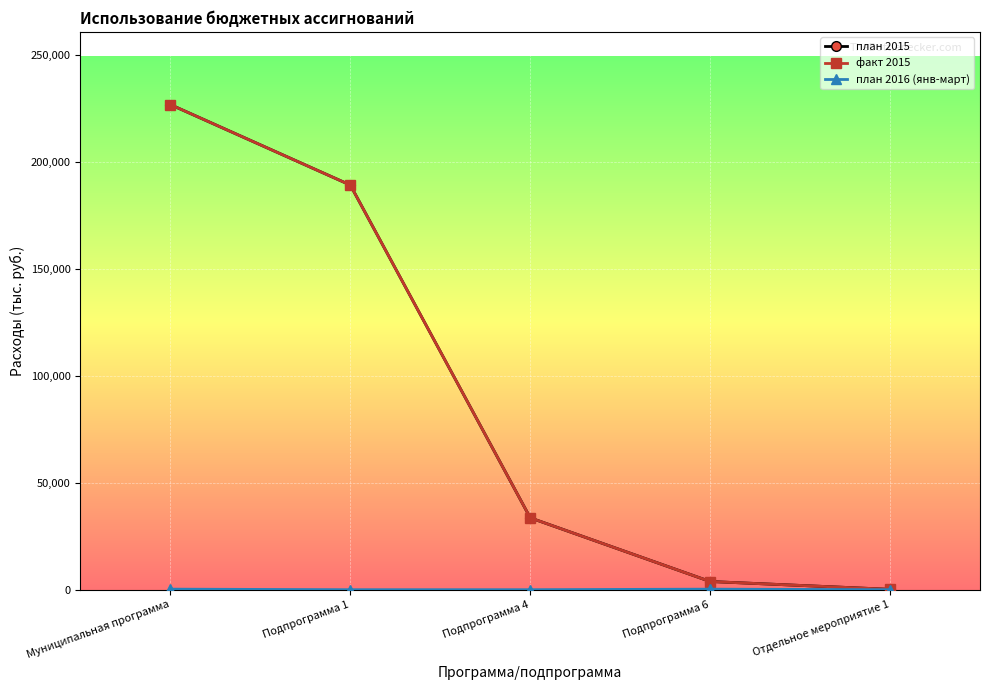

What is the difference between the план 2015 values at Подпрограмма 1 and Отдельное мероприятие 1?

188876.6